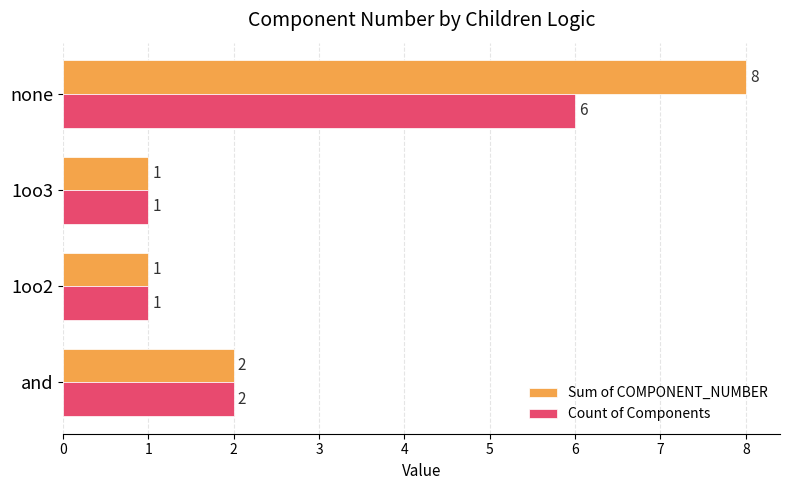

How many data points in Sum of COMPONENT_NUMBER are less than 2?

2